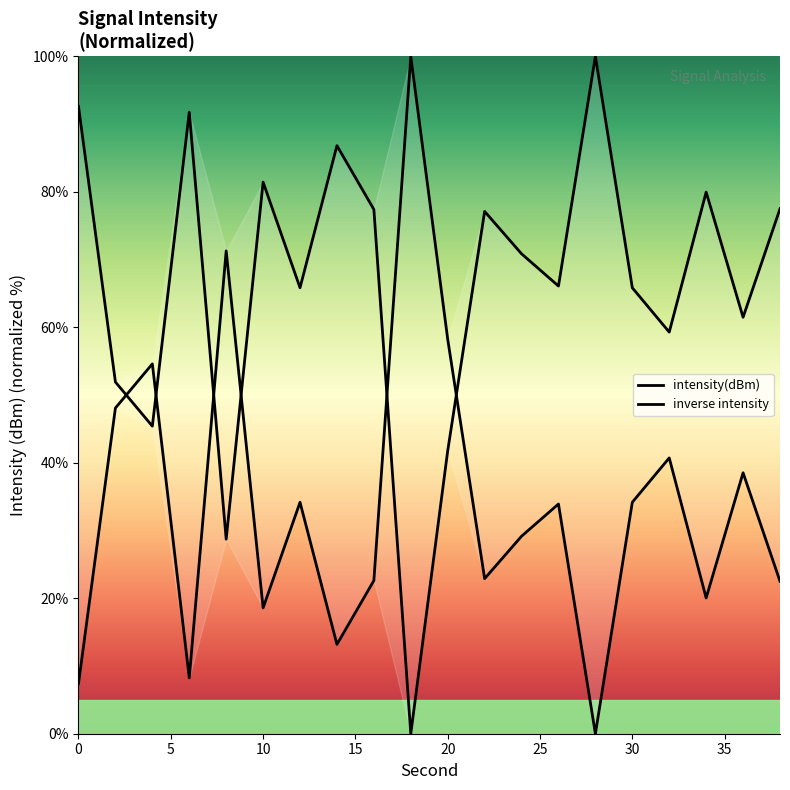

Rank the categories by value from highest to lowest.

28, 0, 6, 14, 10, 34, 38, 16, 22, 24, 26, 12, 30, 36, 32, 2, 4, 20, 8, 18